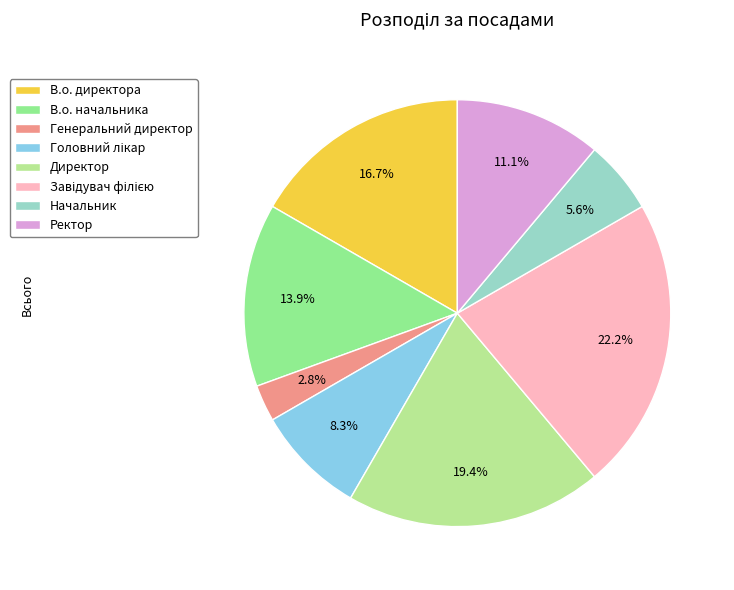

To the nearest percent, what percentage of the pie is Директор?

19%